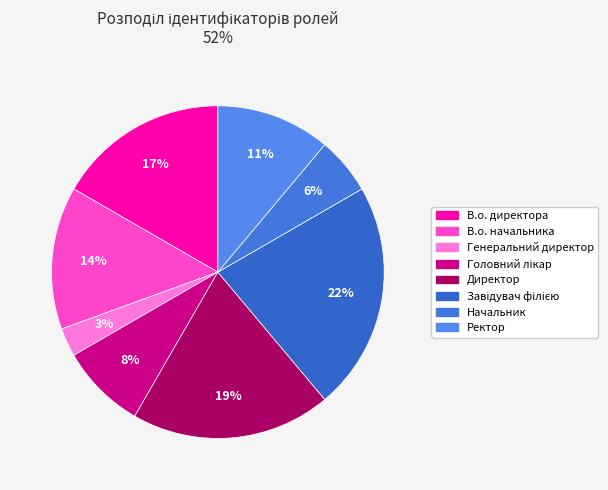

True or false: В.о. директора accounts for 17% of the total.

True